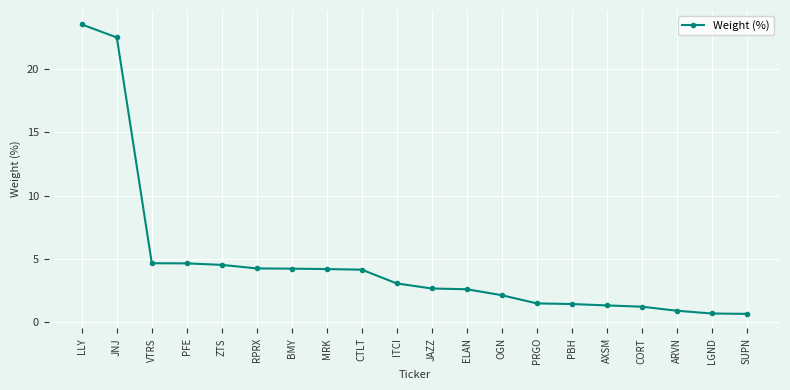

Read the value at OGN.

2.1